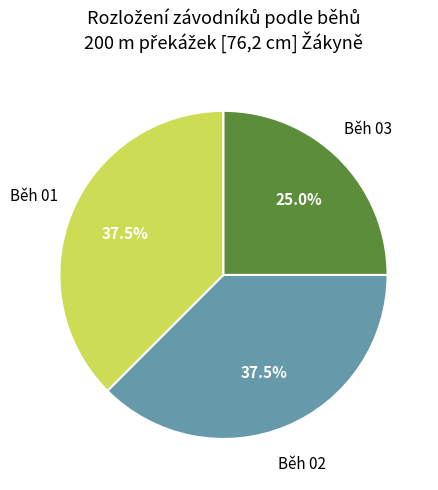

Does any single category account for the majority?

No